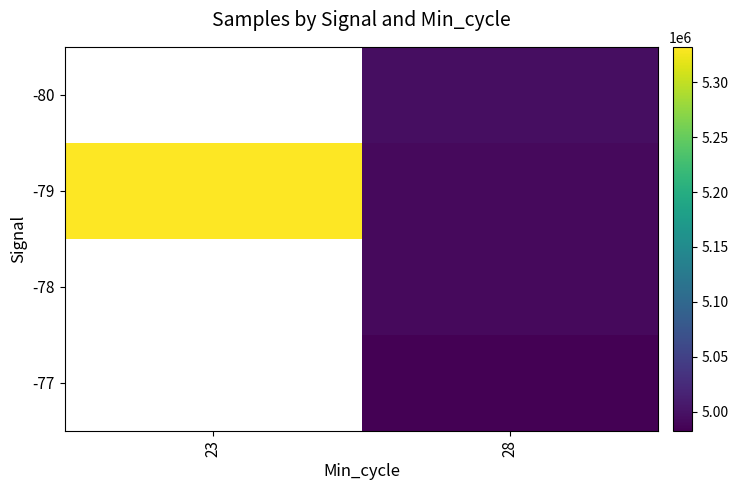

Which category has the highest value in the -80 series?

23